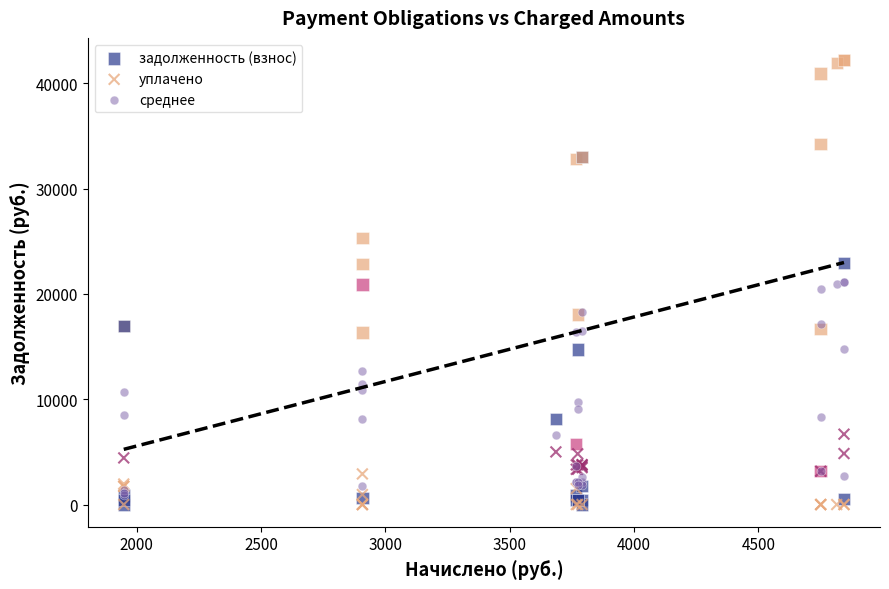

What are all the series names shown in the legend?

задолженность (взнос), уплачено, среднее